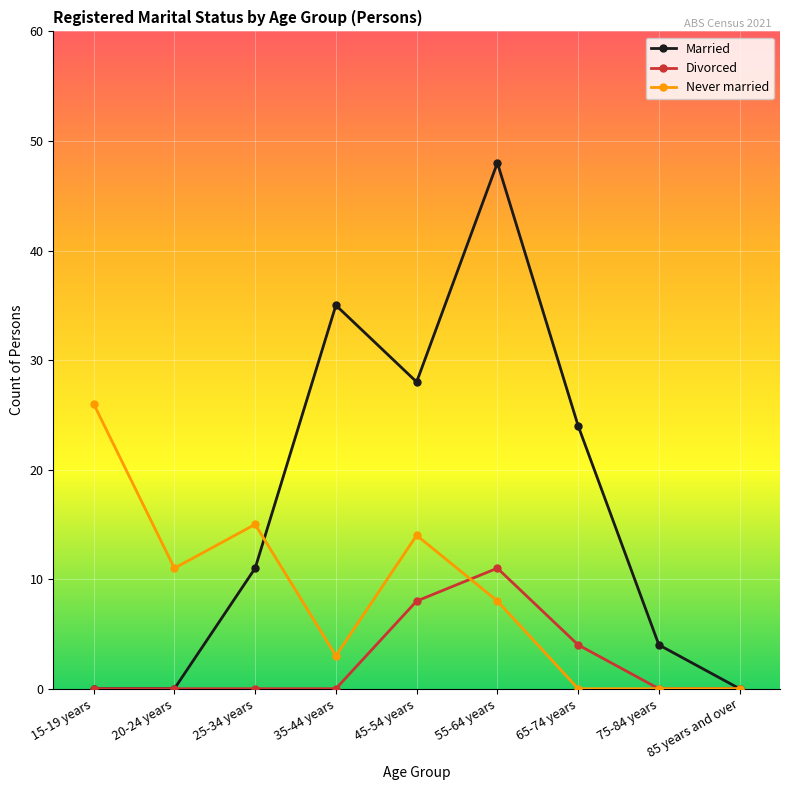

How many lines are shown in the chart?

3